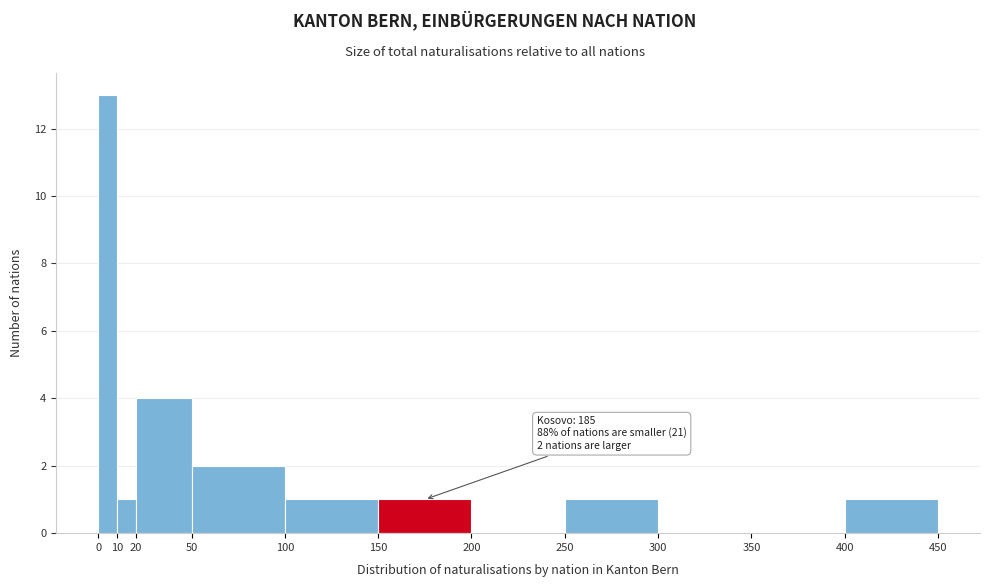

Which range on the x-axis has the tallest bar?

0 to 10